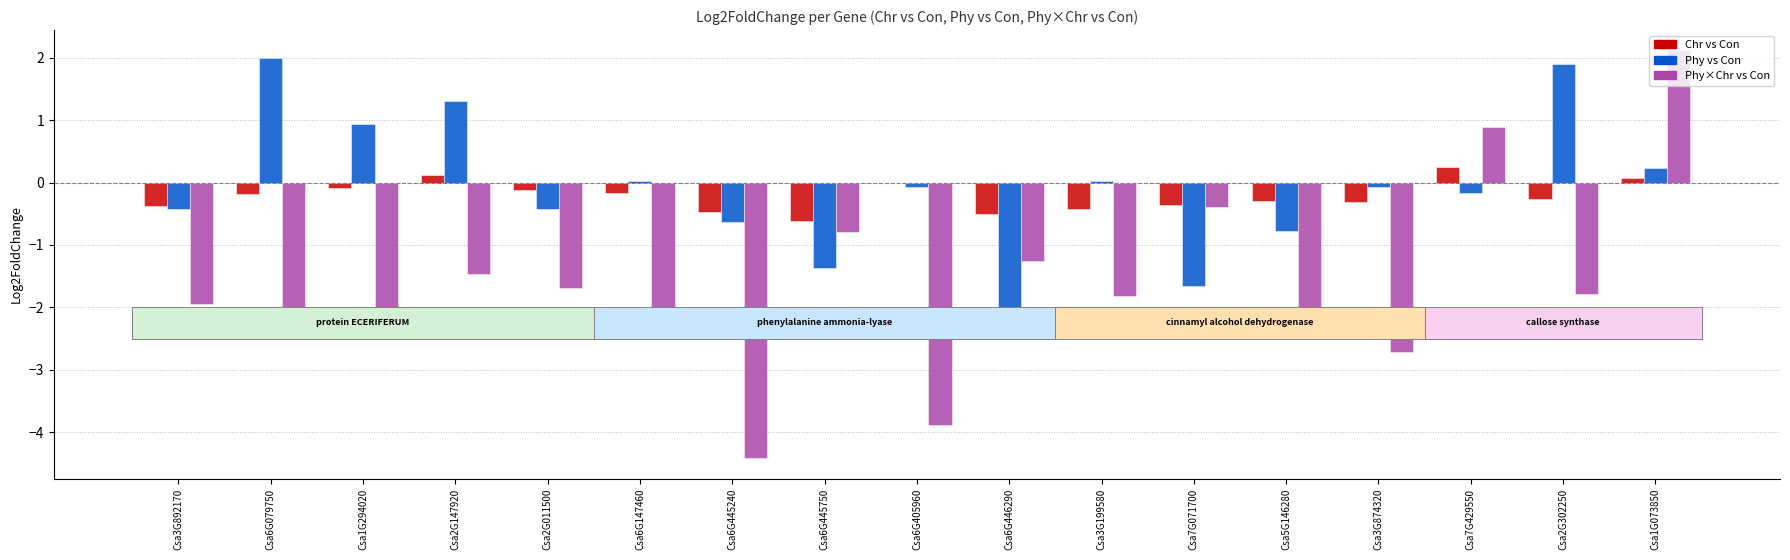

Where does the Phy×Chr vs Con series first go above -1?

Csa6G445750